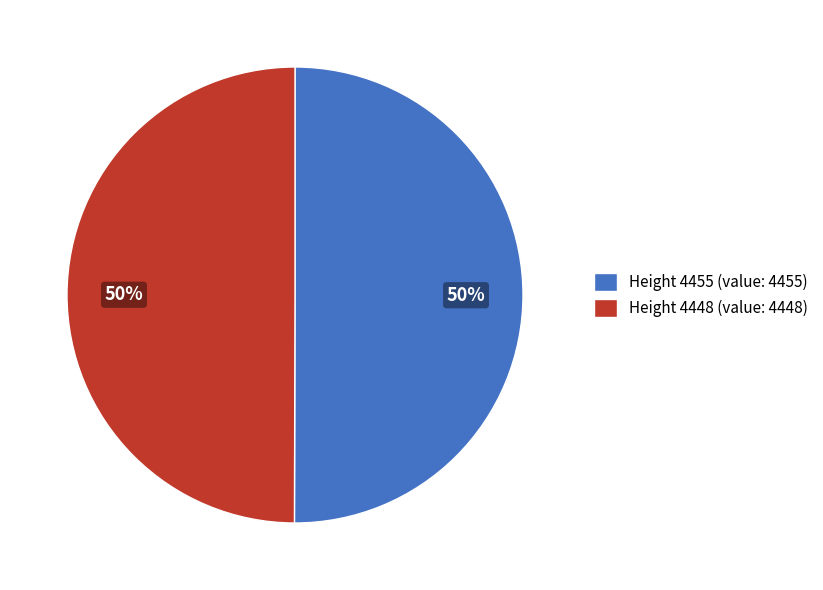

To the nearest percent, what is the combined percentage of Height 4455 and Height 4448?

100%